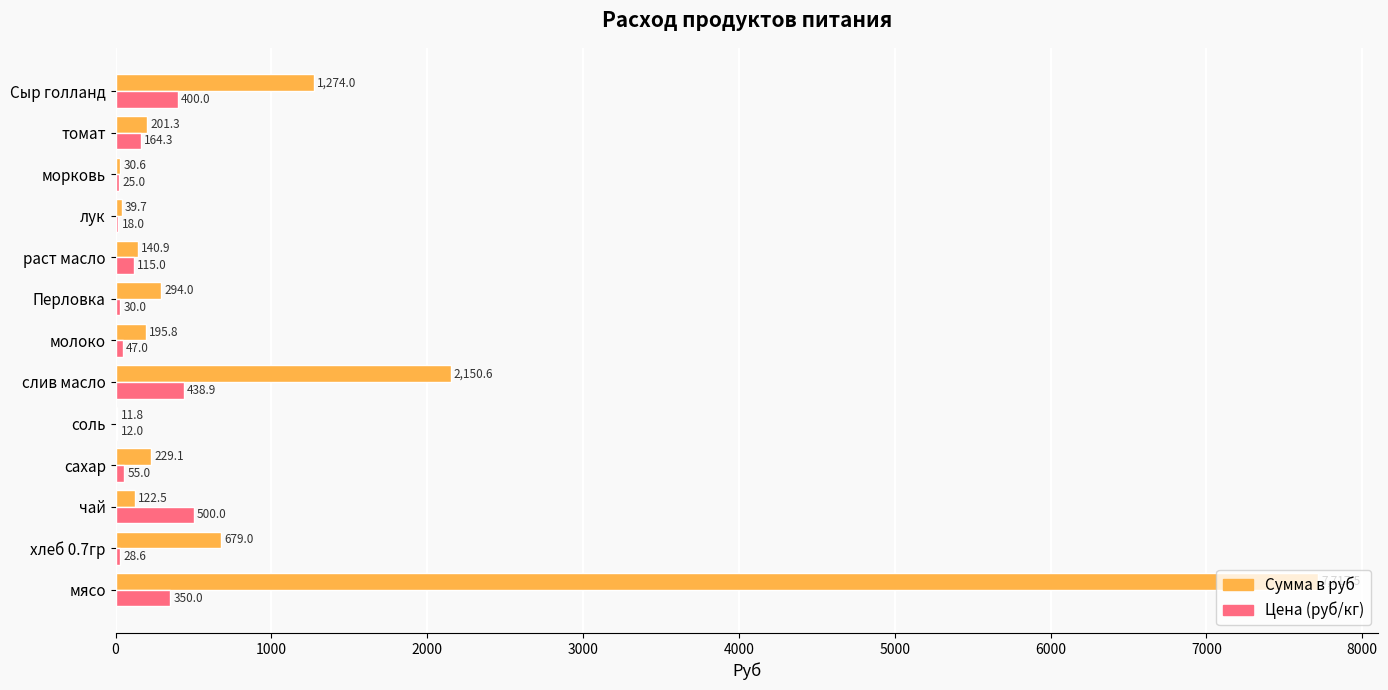

Which series has the widest spread of values?

Сумма в руб